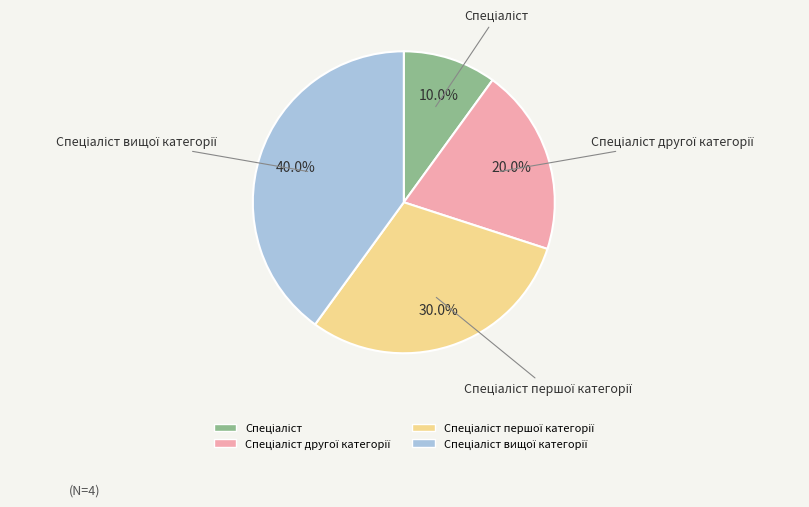

To the nearest percent, what is the difference between the largest and smallest slice percentages?

30%